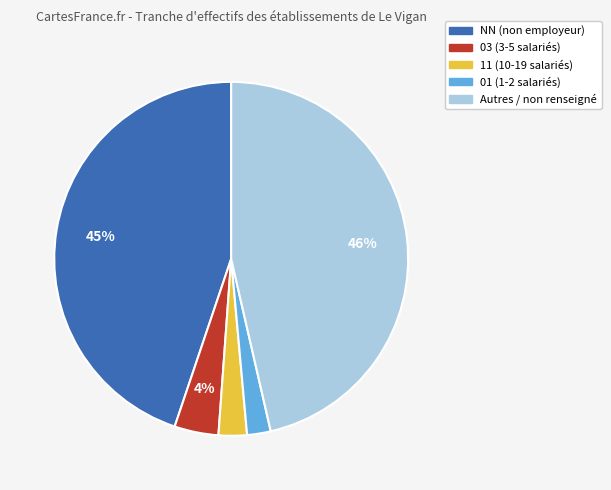

Is there any slice that represents more than half of the pie?

No